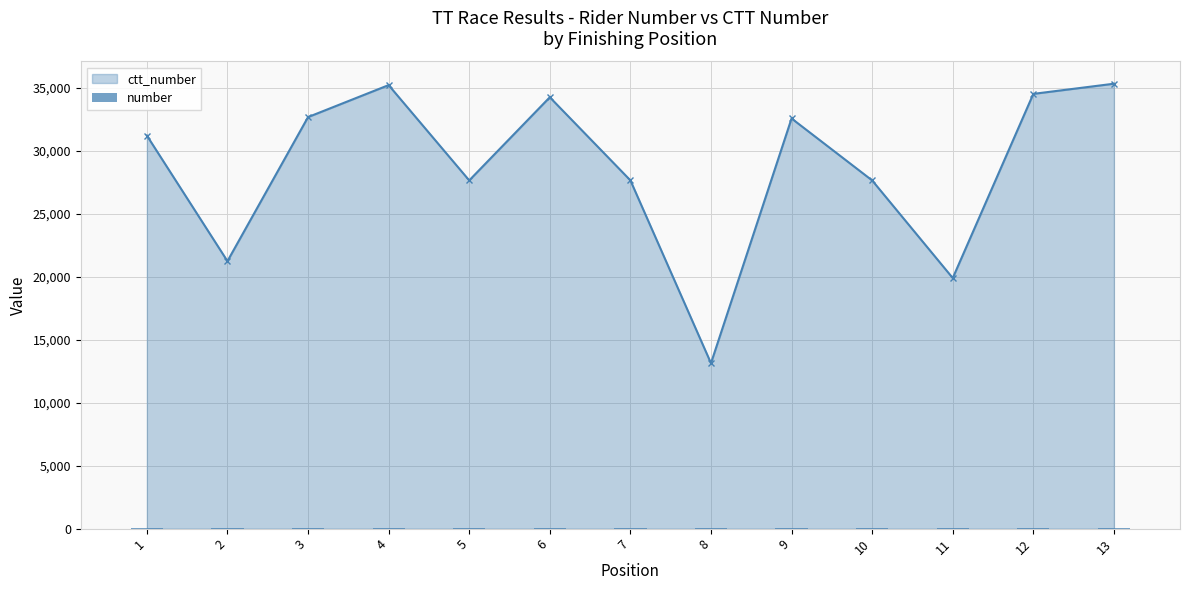

The value of ctt_number at 1 is 31214. True or false?

True